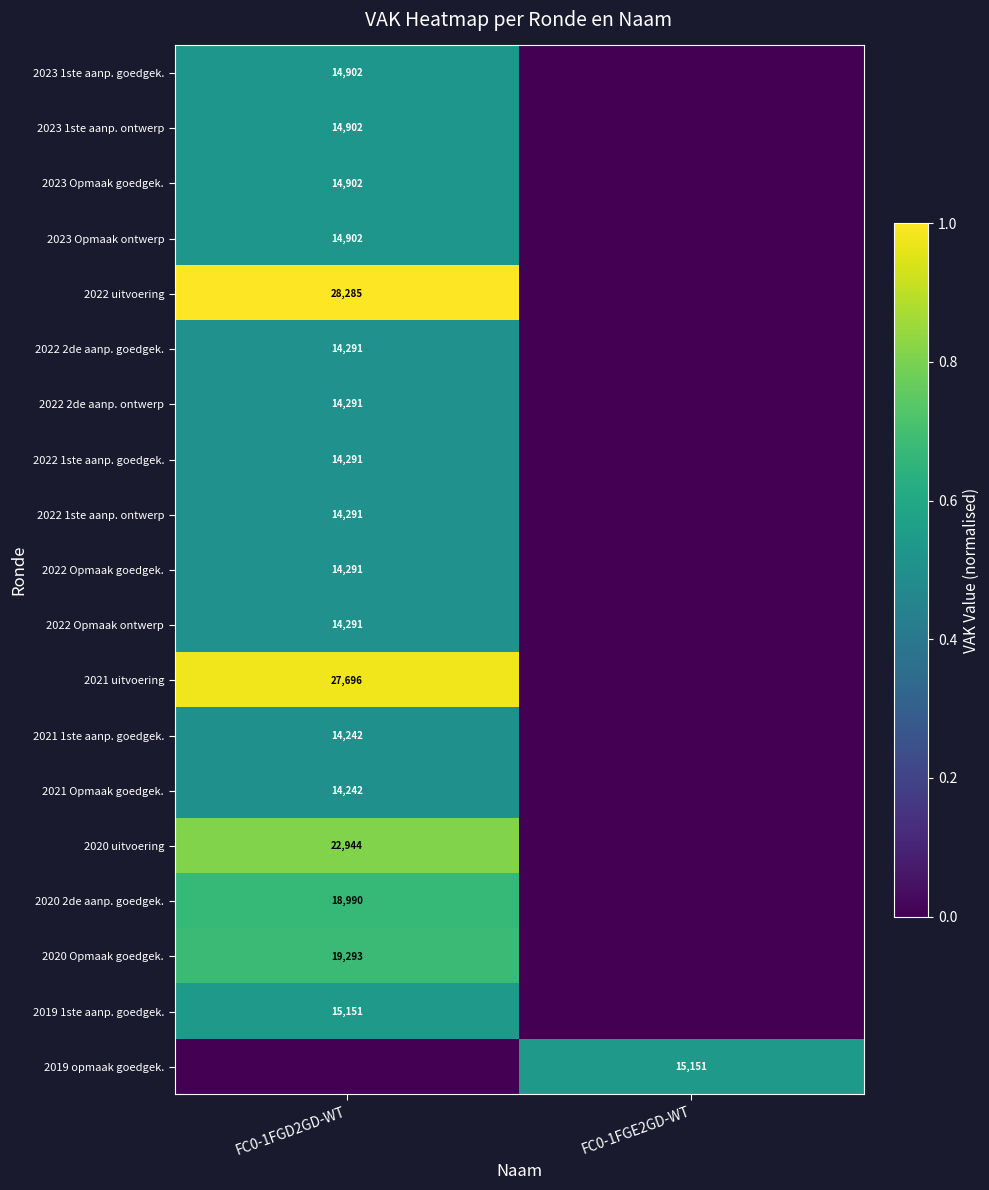

The 2020 2de aanp. goedgek. series shows 11278 at FC0-1FGD2GD-WT. True or false?

False